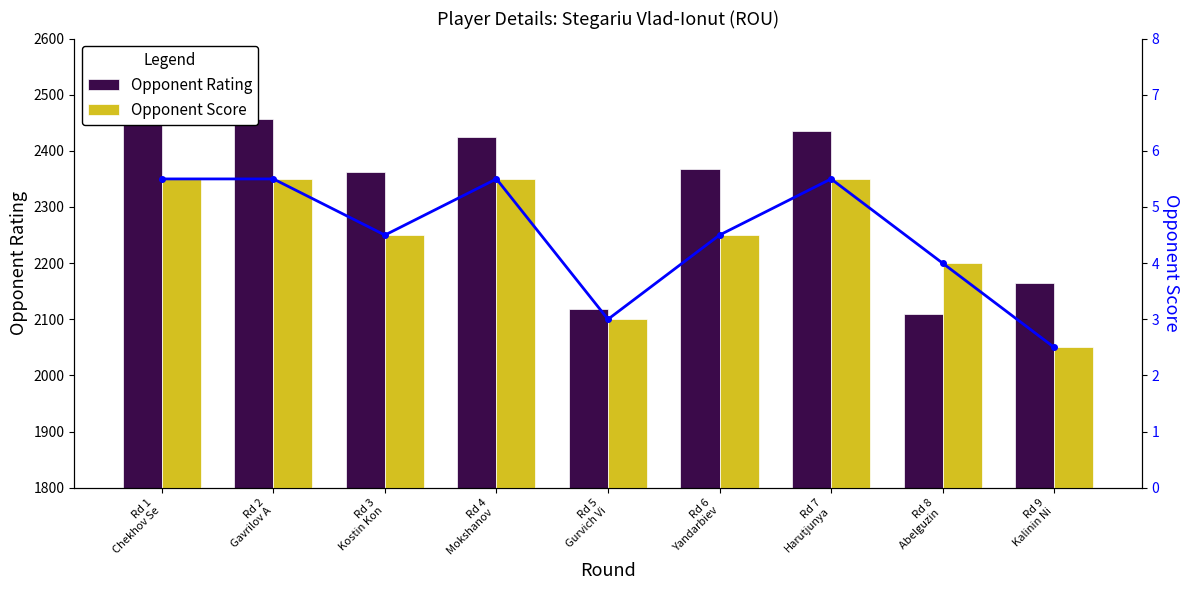

The value of Opponent Rating at Rd 6
Yandarbiev is 2367.0. True or false?

True